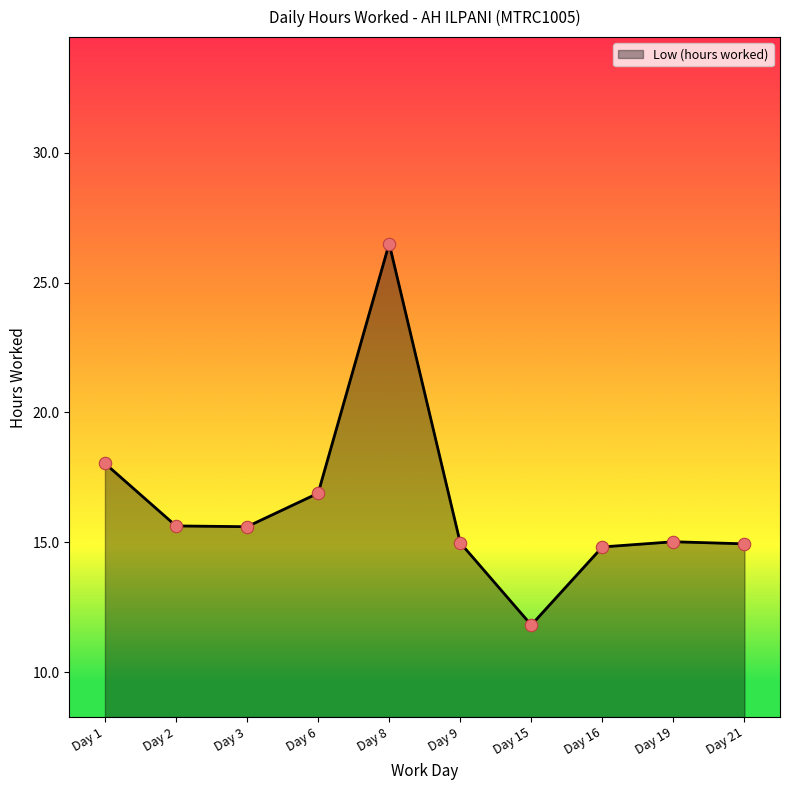

What is the change in value from Day 9 to Day 16?

-0.2